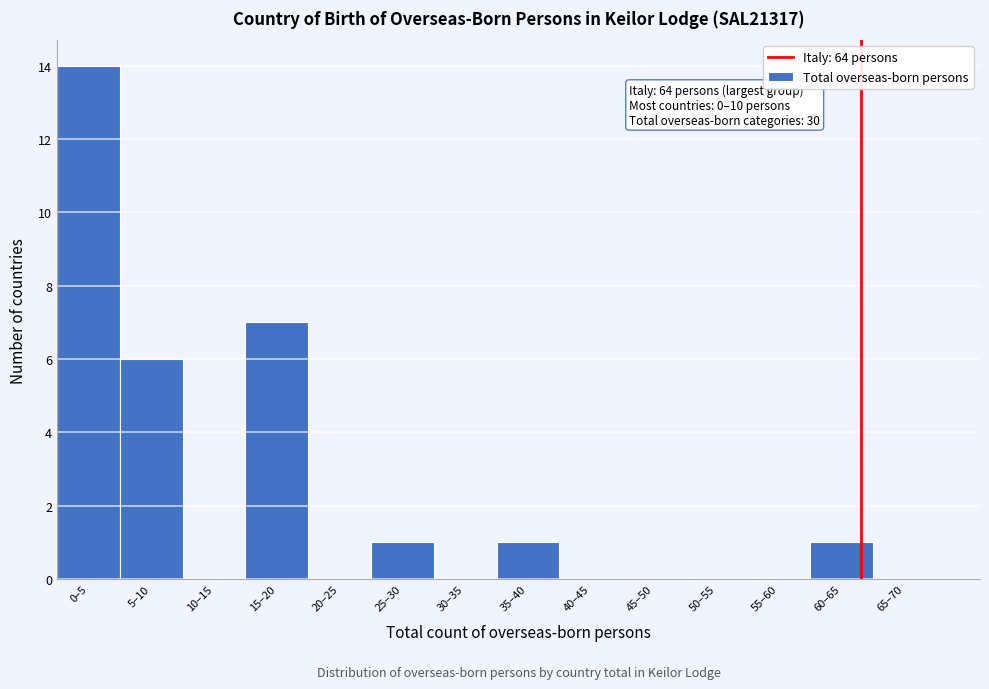

Reading left to right, list all the values displayed in this chart.

0–5=14	5–10=6	10–15=0	15–20=7	20–25=0	25–30=1	30–35=0	35–40=1	40–45=0	45–50=0	50–55=0	55–60=0	60–65=1	65–70=0